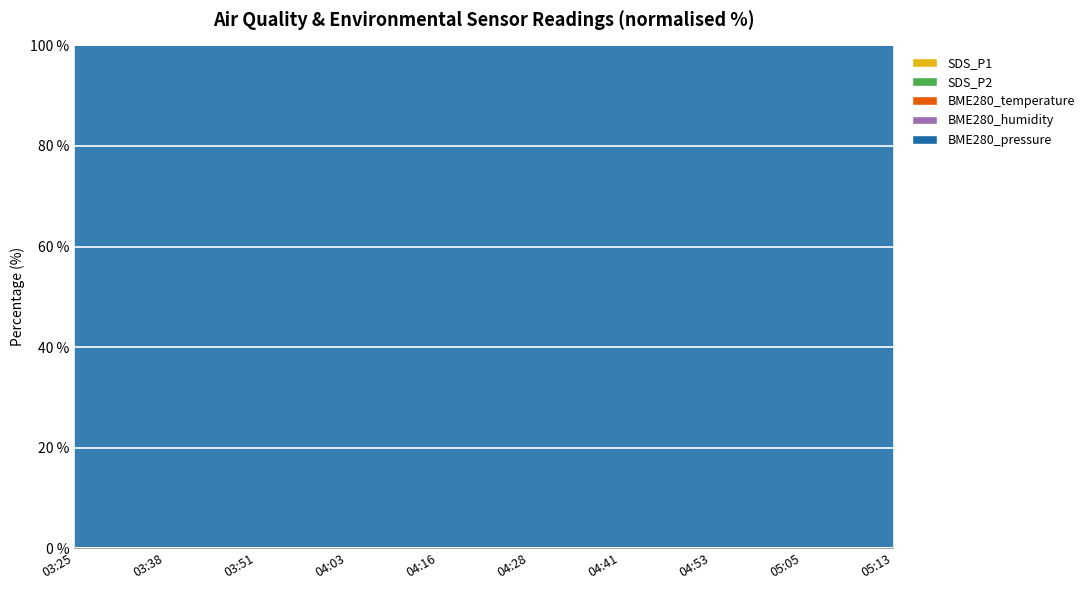

What is the sum of all SDS_P2 values?

194.7